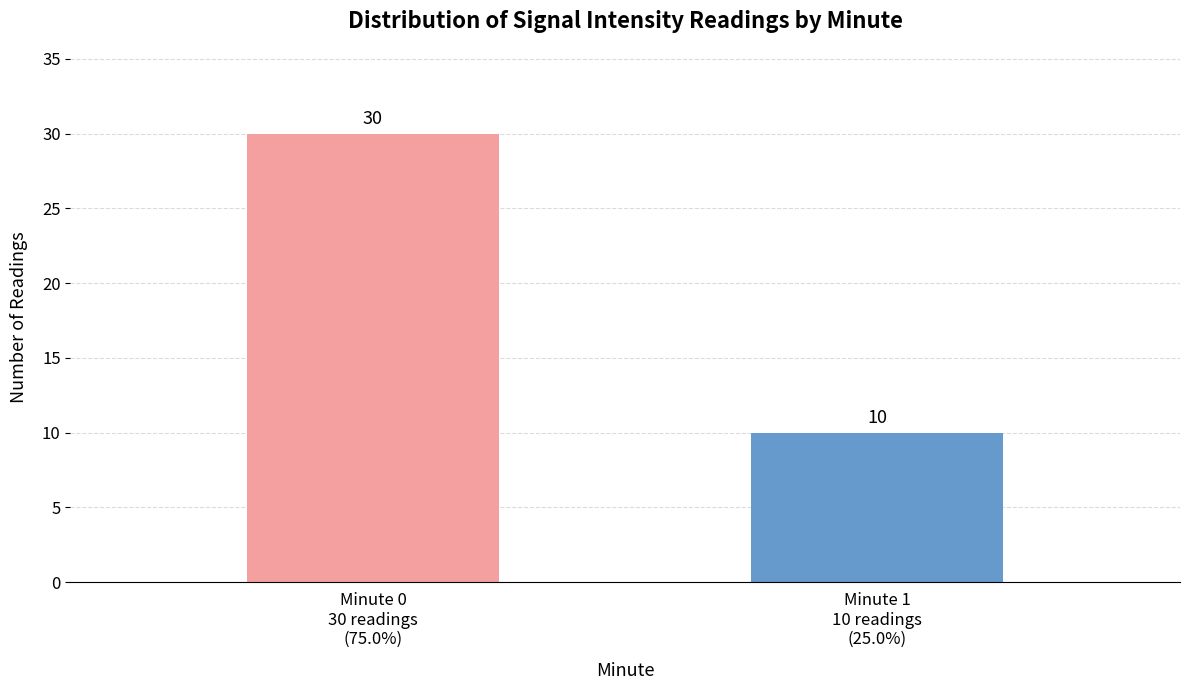

What is the minimum value shown in the chart?

10